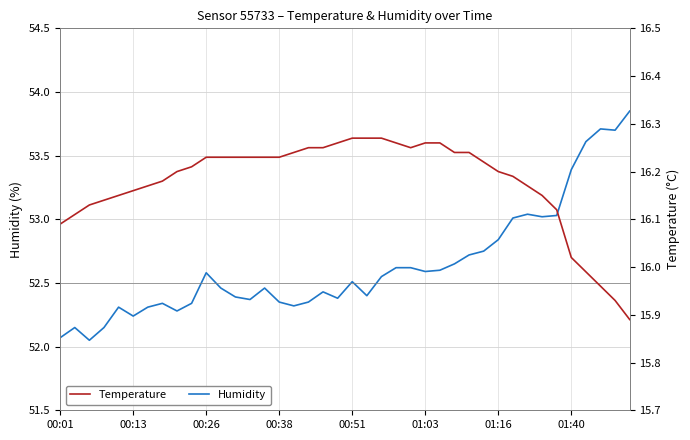

What is the difference between the highest and lowest values at 39?

38.0